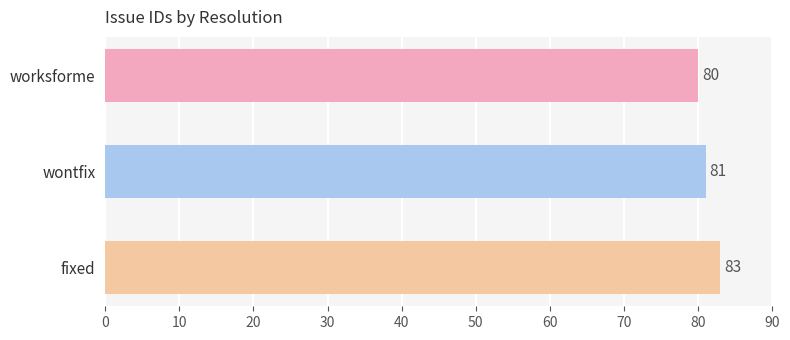

Where is the data nearest to the value 81?

wontfix